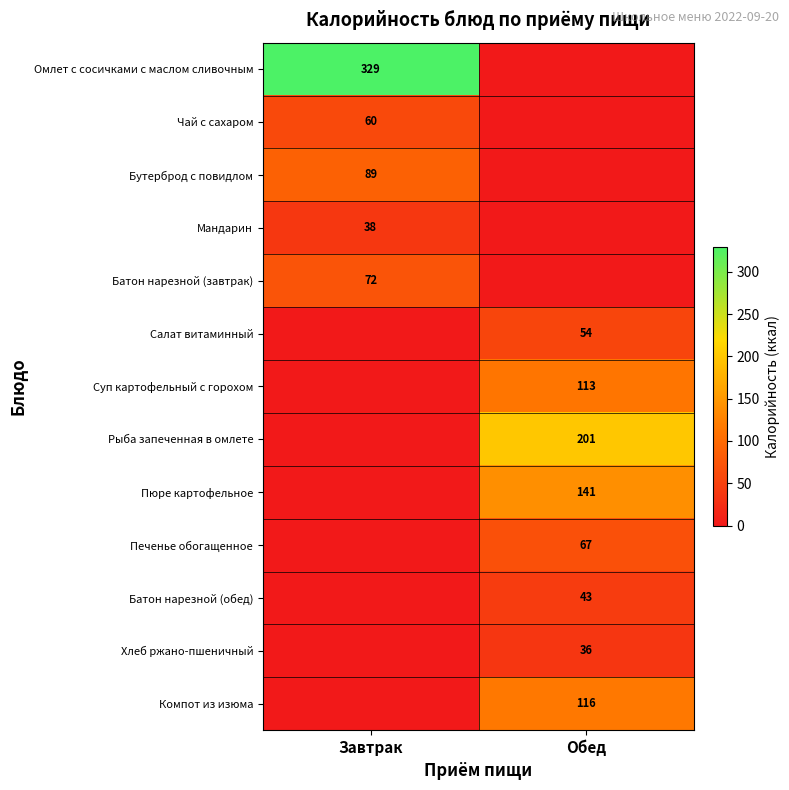

Which series changed the most between Завтрак and Обед?

row_0